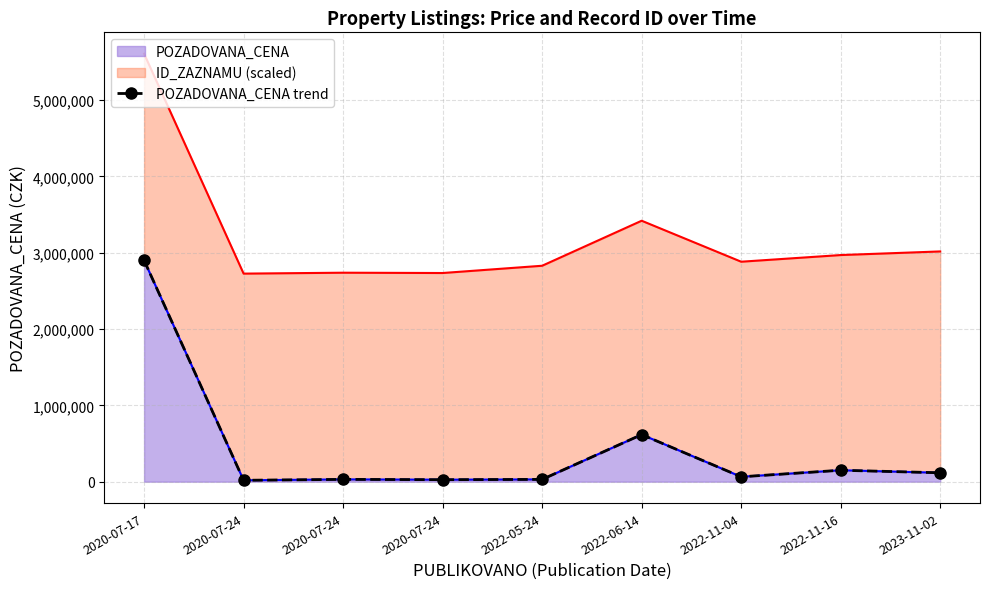

Where is the first local minimum?

2020-07-24